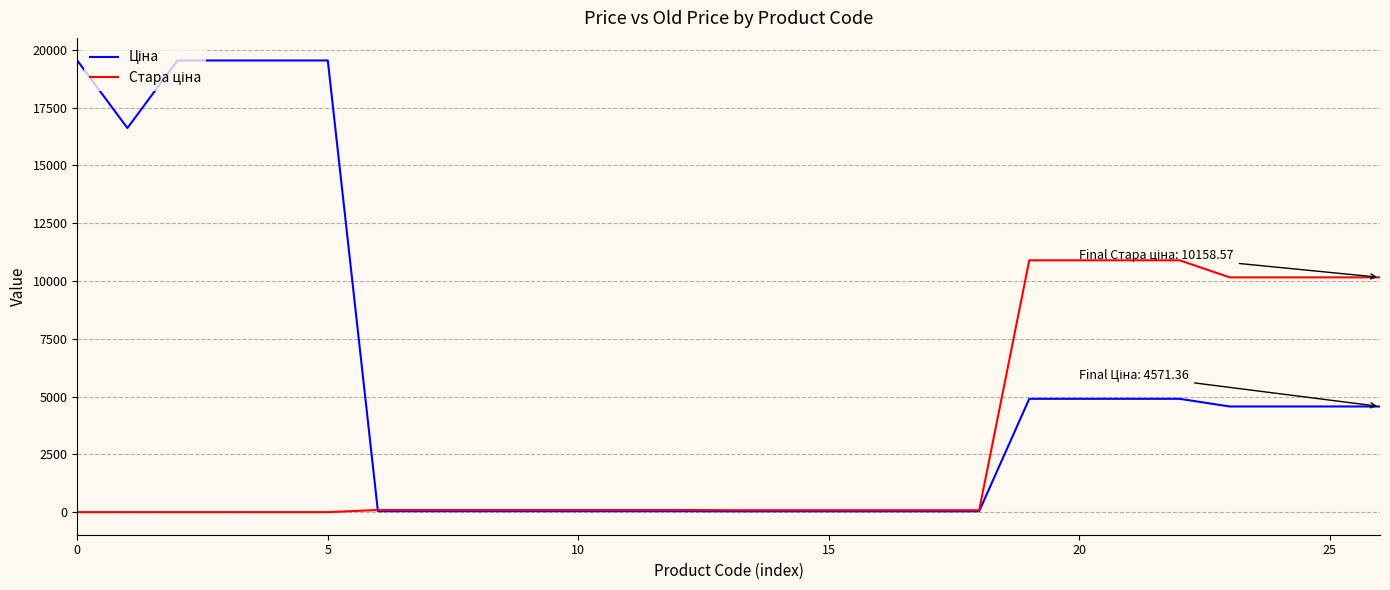

What is the maximum value shown in the chart?

19542.7